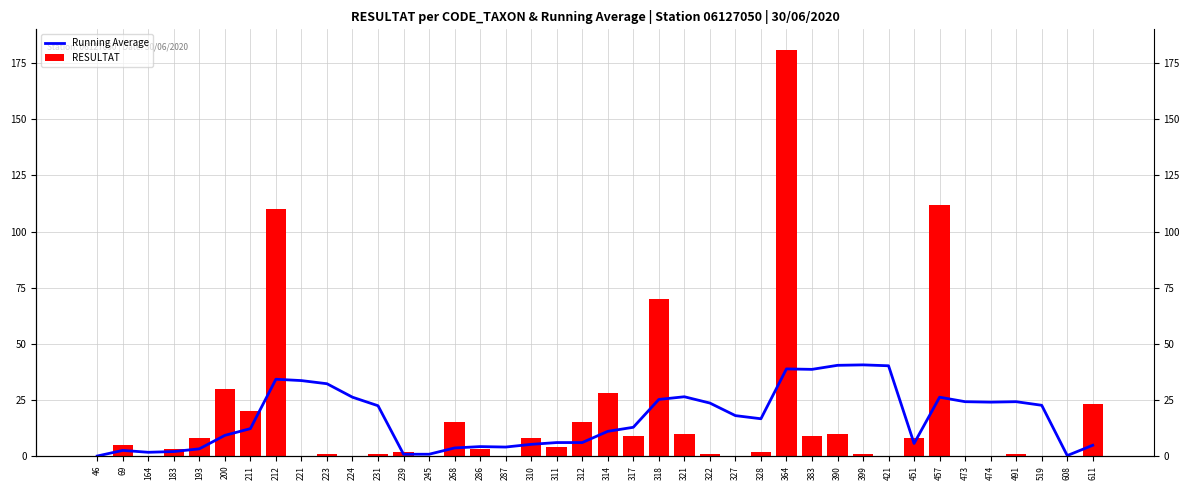

Rank the categories by Running Average value from lowest to highest.

46, 608, 239, 245, 164, 183, 69, 193, 268, 287, 286, 611, 310, 451, 311, 312, 200, 314, 211, 317, 328, 327, 231, 519, 322, 474, 473, 491, 318, 224, 457, 321, 223, 221, 212, 383, 364, 421, 390, 399